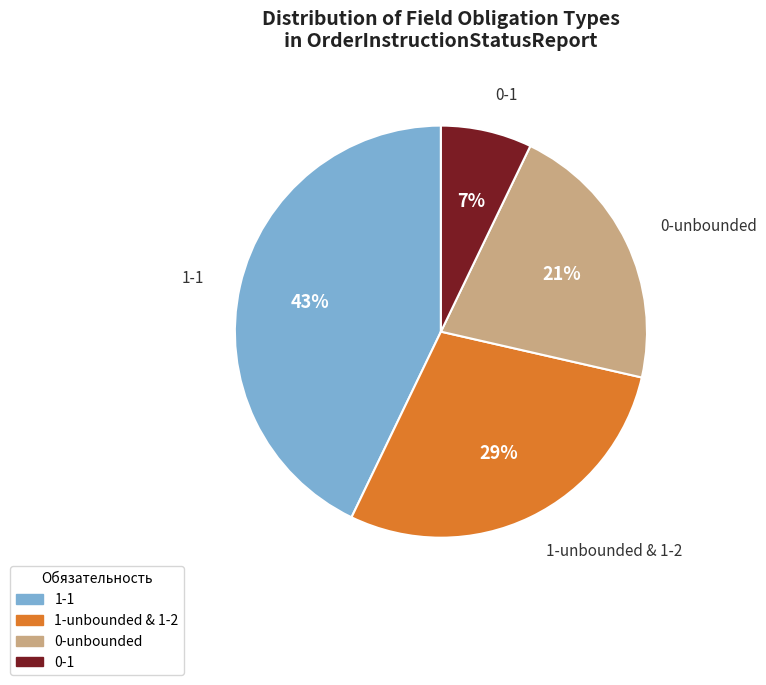

Is there a majority slice in this chart?

No